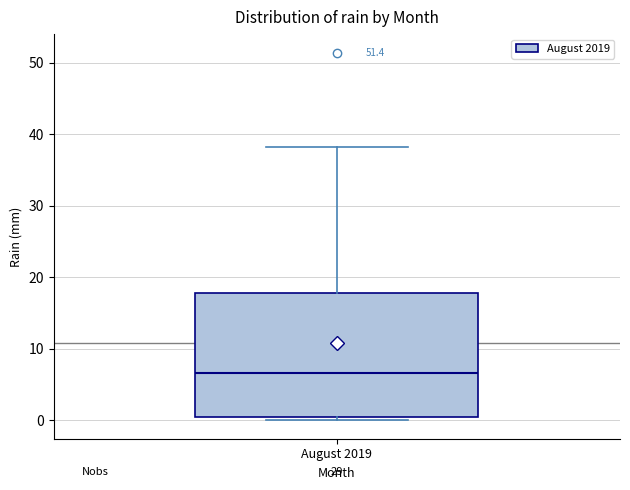

Where is the upper edge of the box for August 2019 on the y-axis? The values are not printed on the chart, so give them approximately, as read against the axis.

18